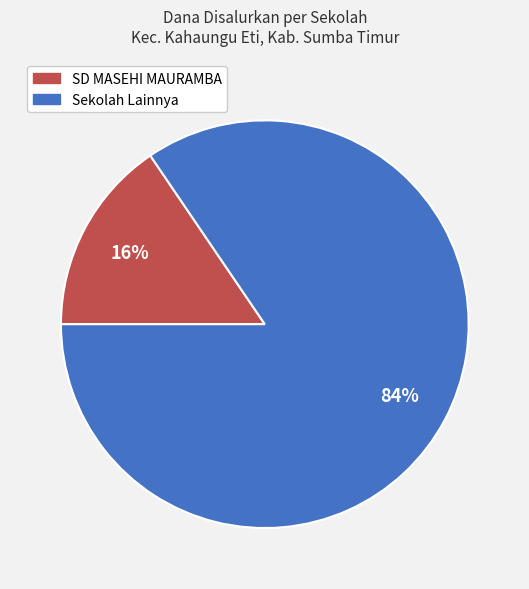

To the nearest percent, what is the average slice percentage?

50%